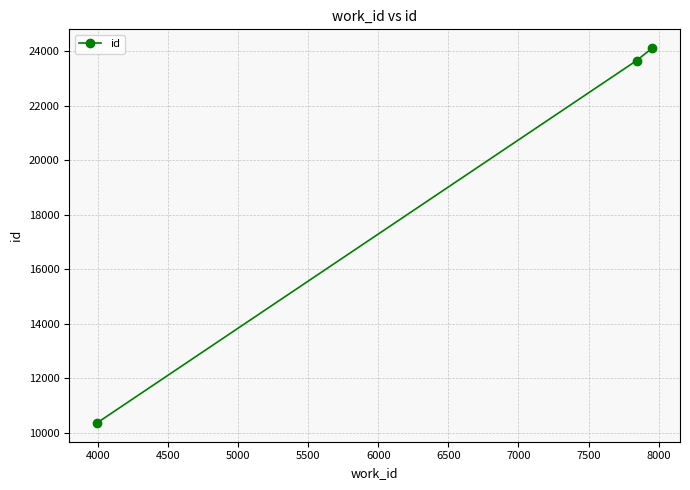

What is the average value?

19384